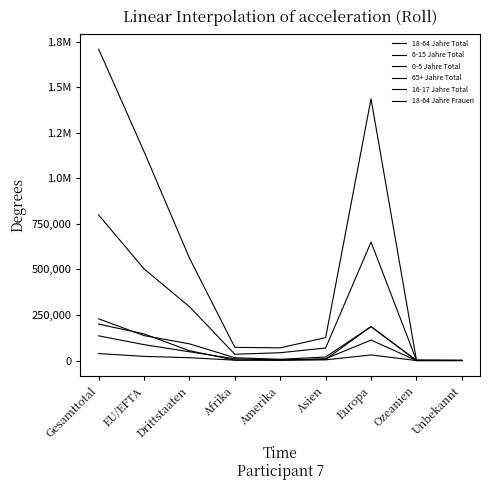

Which has a higher value, Ozeanien or Amerika?

Amerika